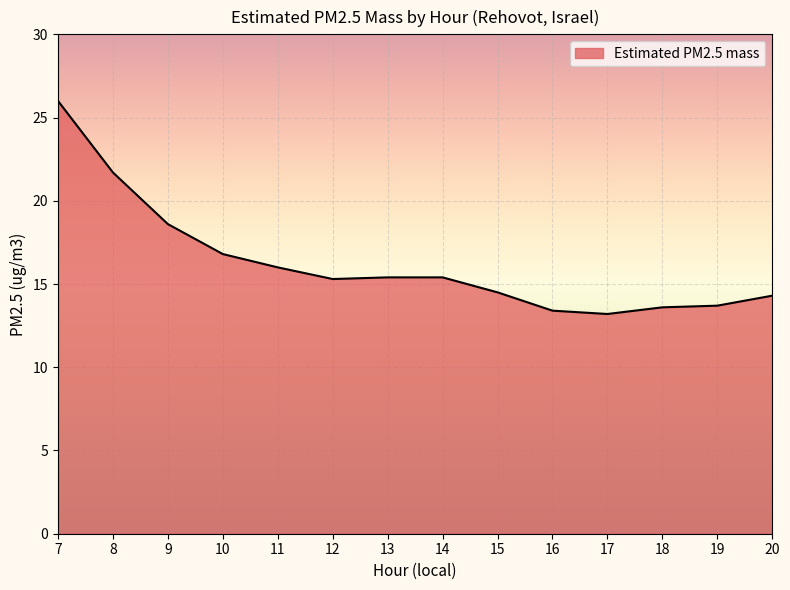

At which label is the value closest to 19?

9